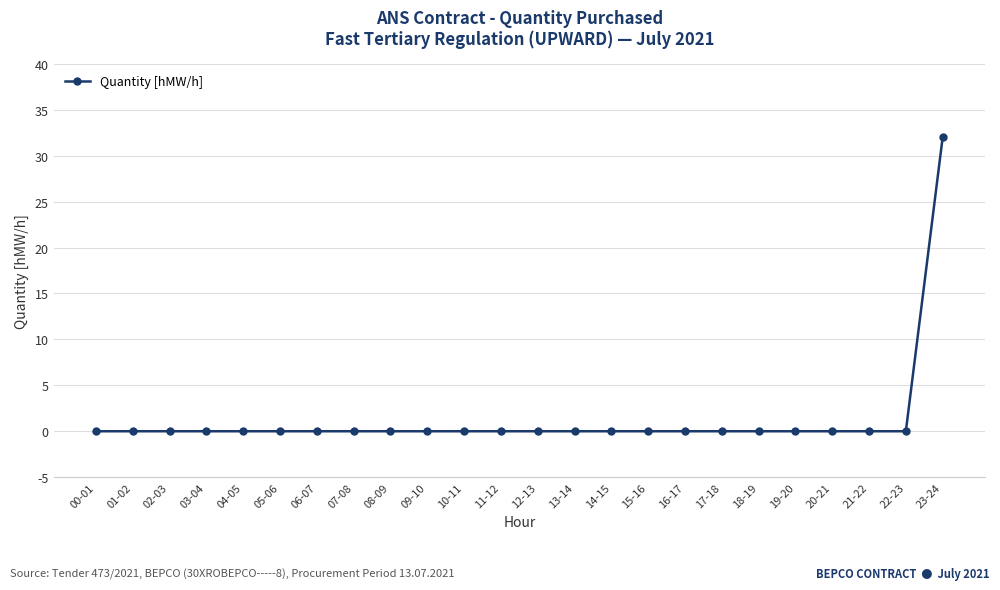

At which category does the chart reach its peak across all series?

23-24